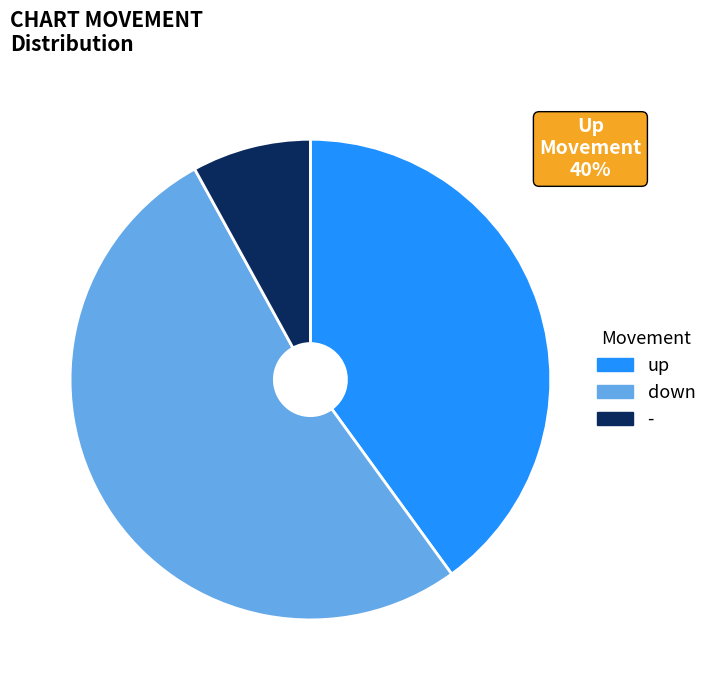

Which category has the smallest portion of the pie?

-